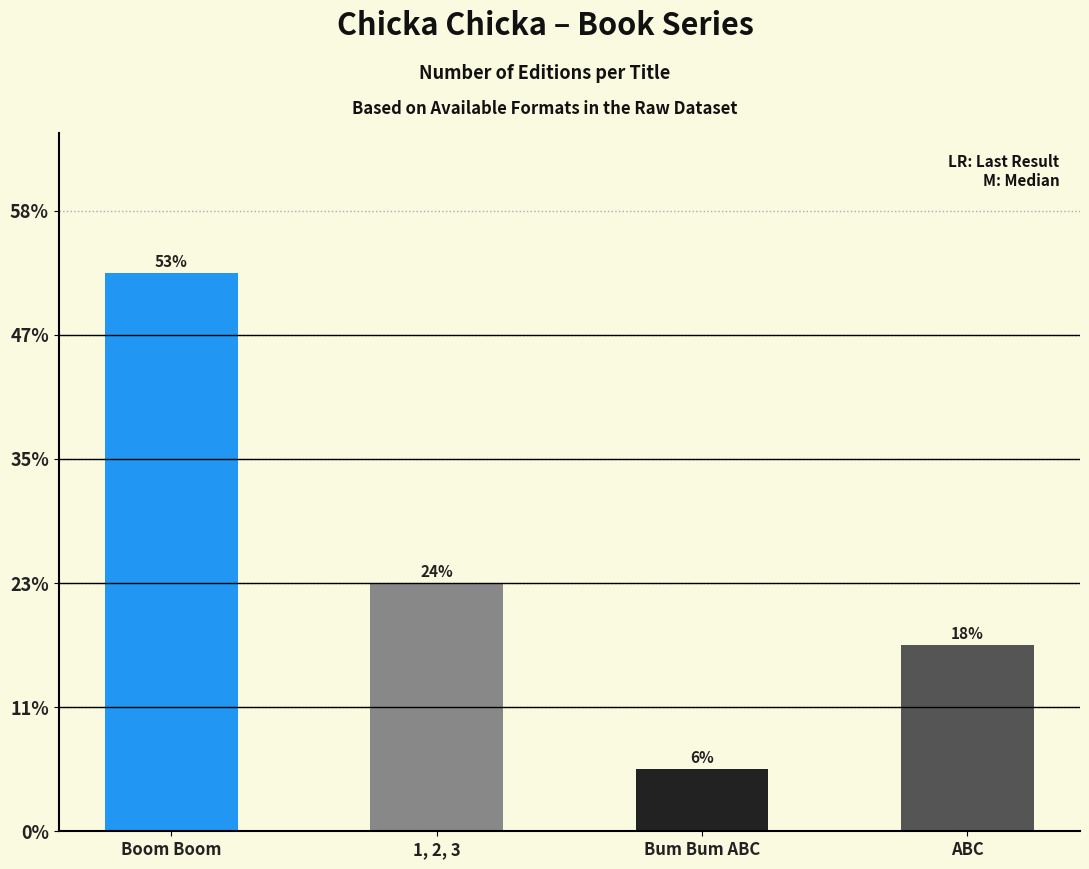

True or false: the data shows 16 at Boom Boom.

False